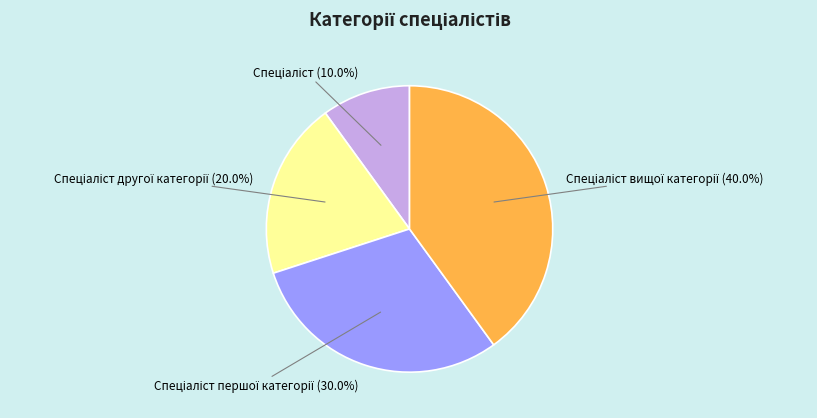

Is there a majority slice in this chart?

No